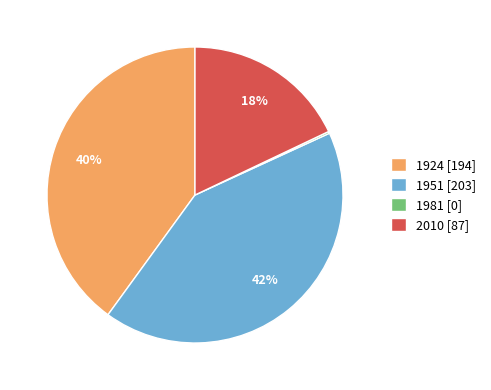

Is it true that 1924 is 40% of the pie?

True